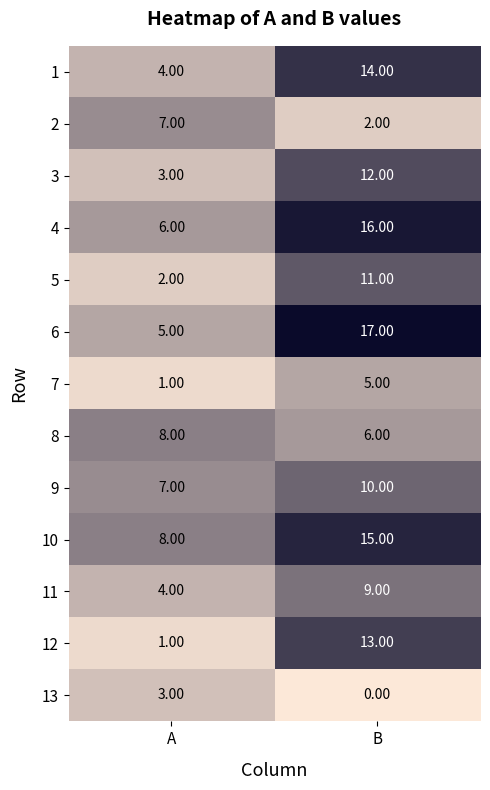

What is the difference between the 5 values at A and B?

9